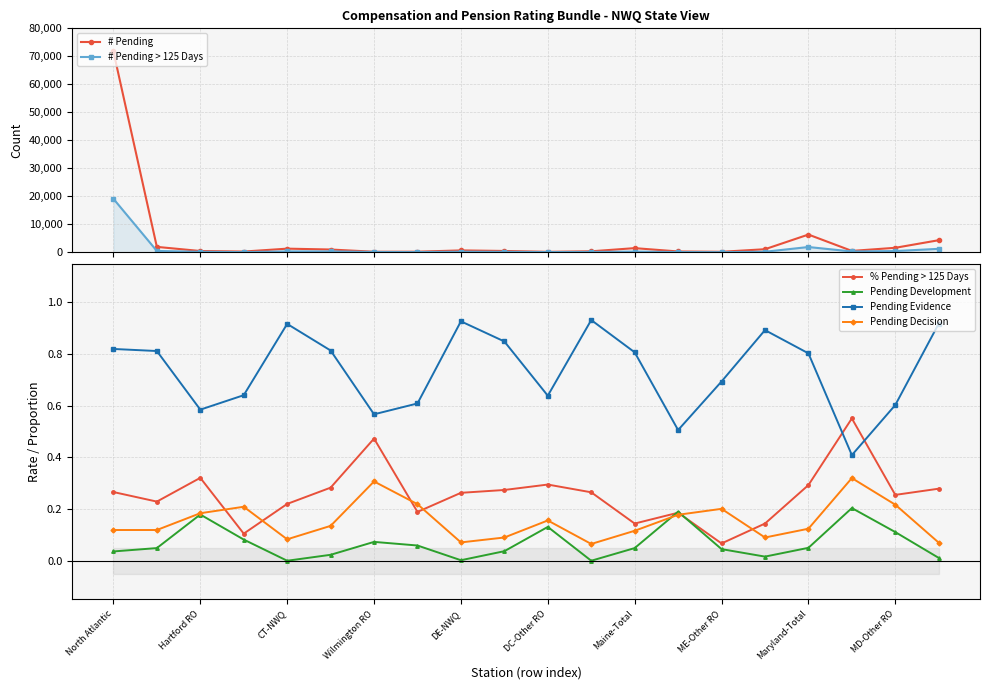

At which category does Pending Evidence reach its first local valley?

Hartford RO